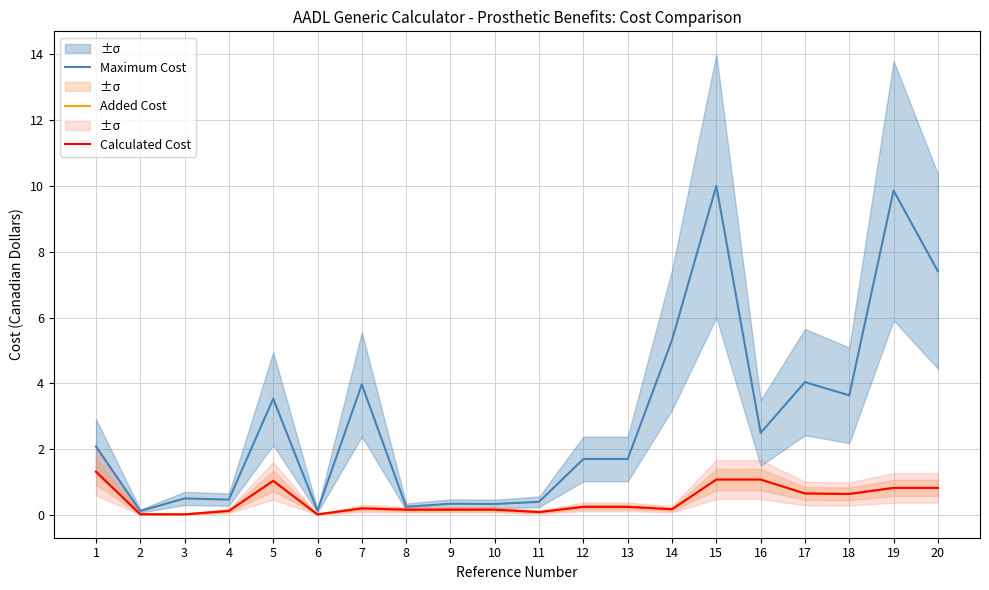

Read the Added Cost value at 18.

0.6